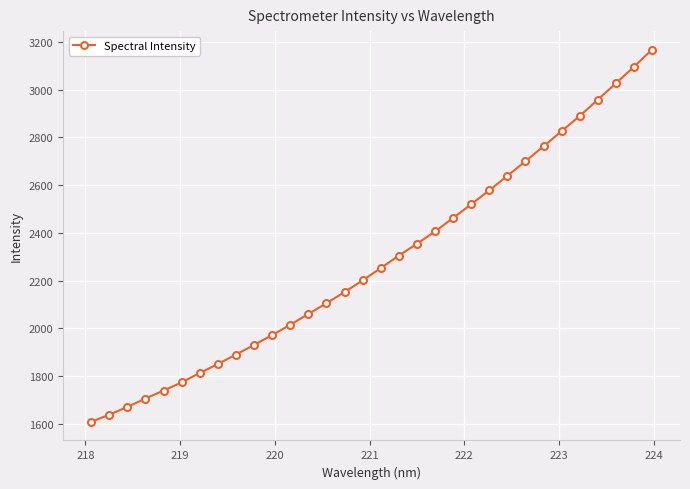

What is the maximum value shown in the chart?

3167.7